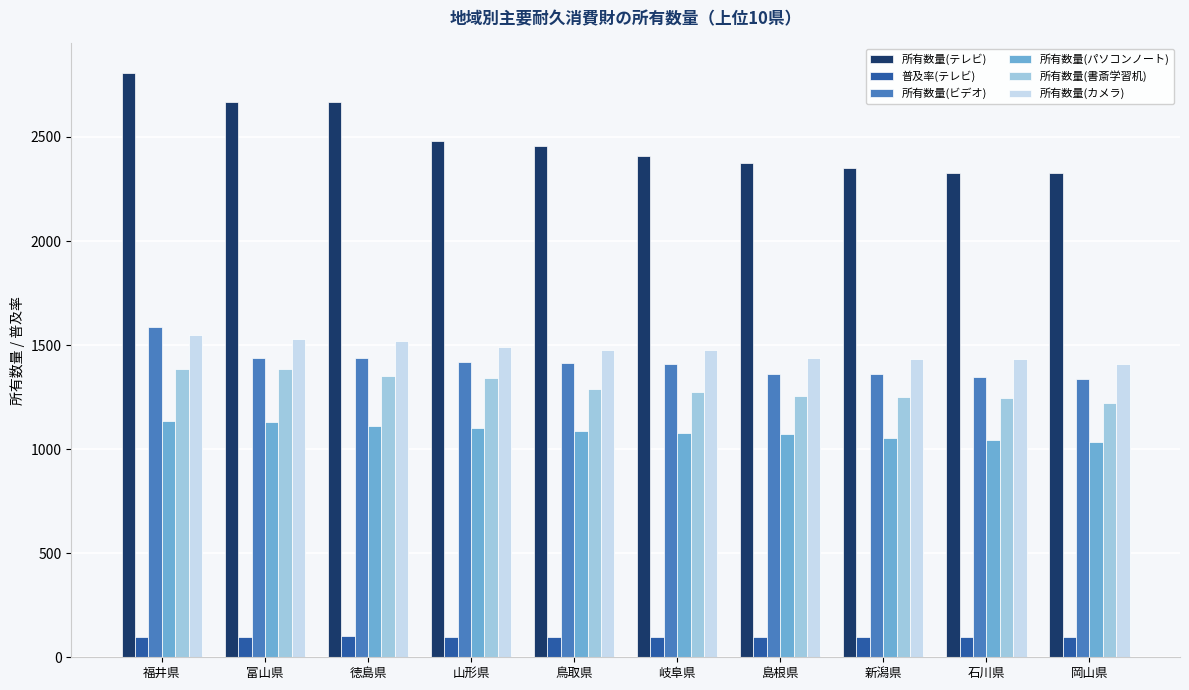

Which series has the largest total across all categories?

所有数量(テレビ)